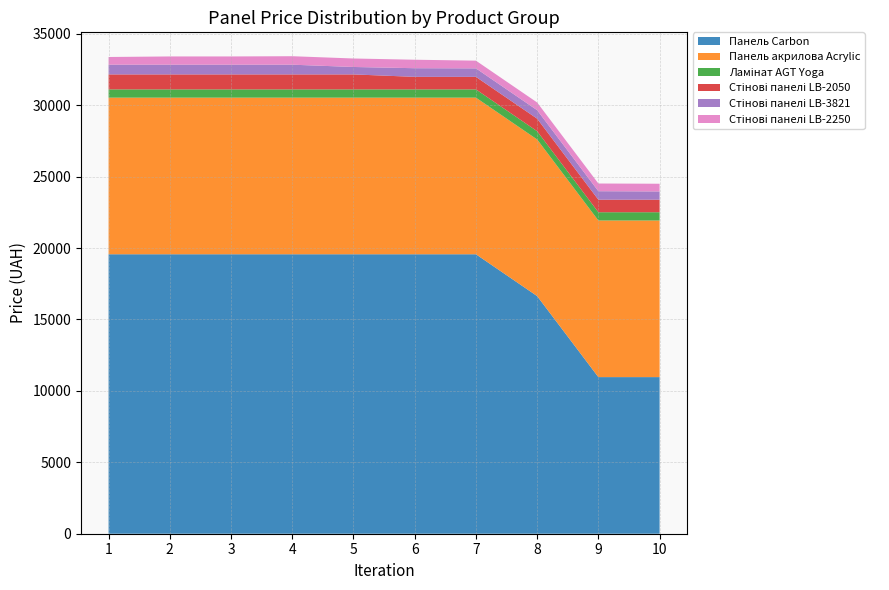

Reading left to right, list all the values displayed in this chart.

Панель Carbon: 1=19564.9	2=19564.9	3=19564.9	4=19564.9	5=19564.9	6=19564.9	7=19564.9	8=16636.8	9=10964.4	10=10964.4
Панель акрилова Acrylic: 1=10964.4	2=10964.4	3=10964.4	4=10964.4	5=10964.4	6=10964.4	7=10964.4	8=10964.4	9=10964.4	10=10964.4
Ламінат AGT Yoga: 1=578.1	2=578.1	3=578.1	4=578.1	5=578.1	6=578.1	7=578.1	8=578.1	9=578.1	10=578.1
Стінові панелі LB-2050: 1=1048.4	2=1048.4	3=1048.4	4=1048.4	5=1048.4	6=878.0	7=878.0	8=878.0	9=878.0	10=878.0
Стінові панелі LB-3821: 1=680.4	2=680.4	3=680.4	4=680.4	5=520.6	6=604.6	7=594.0	8=594.0	9=594.0	10=577.4
Стінові панелі LB-2250: 1=539.6	2=577.4	3=577.4	4=594.0	5=594.0	6=594.0	7=539.6	8=539.6	9=539.6	10=539.6